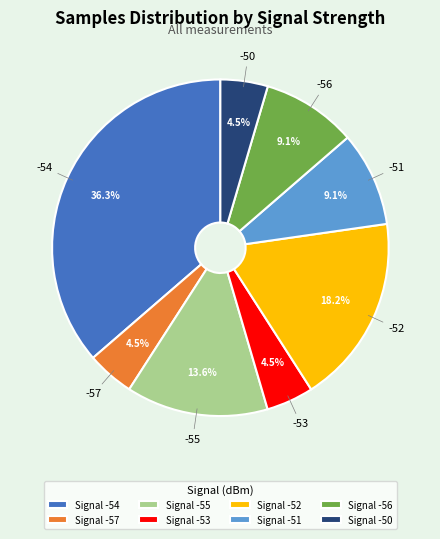

Does Signal -52 account for over 50% of the chart?

No